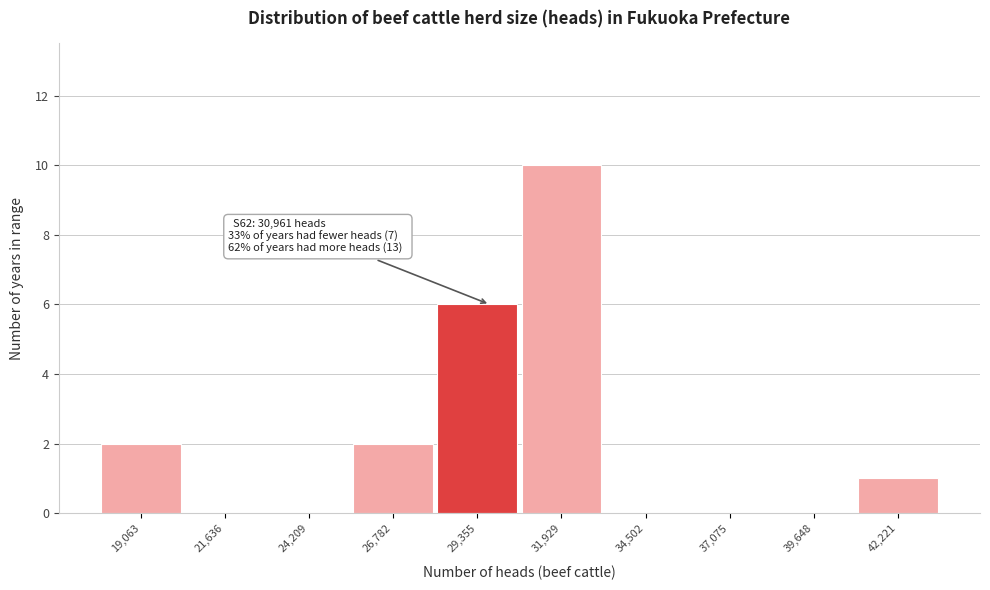

Reading left to right, what are all the values shown in this chart?

19,063=2	21,636=0	24,209=0	26,782=2	29,355=6	31,929=10	34,502=0	37,075=0	39,648=0	42,221=1